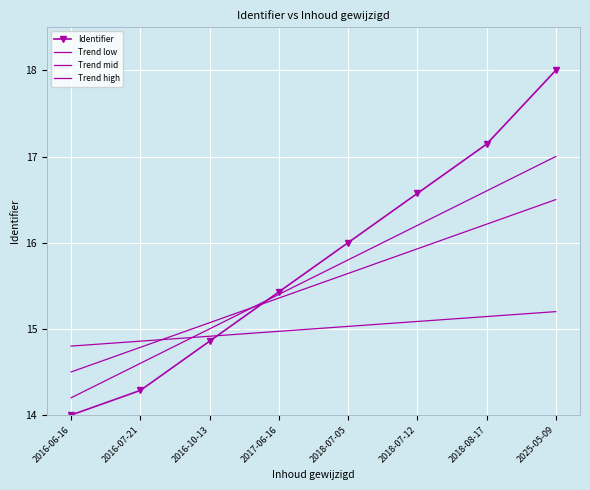

How many values are below 16?

4